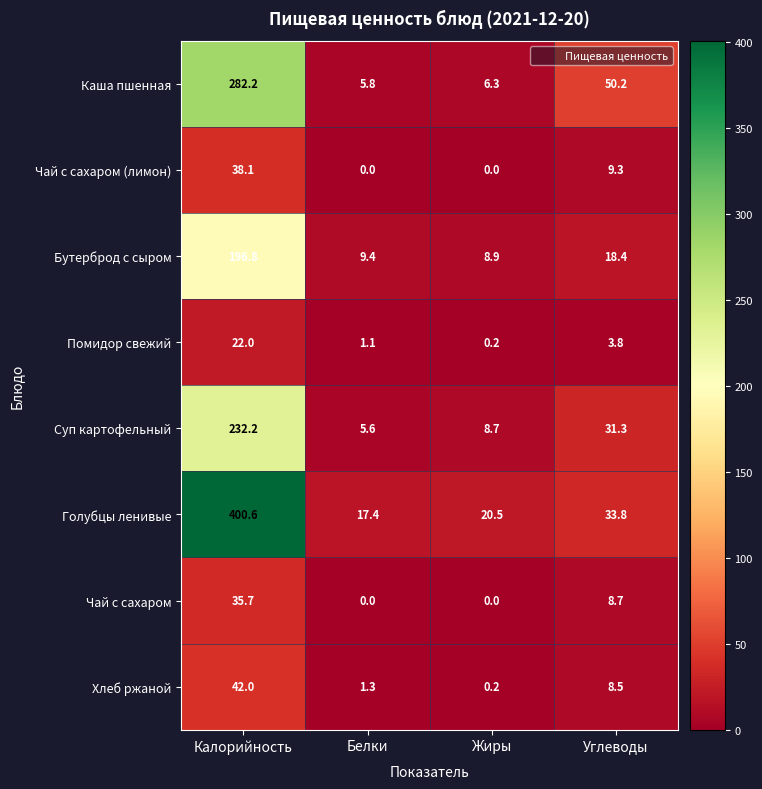

How many values in the Чай с сахаром series are below 8?

2